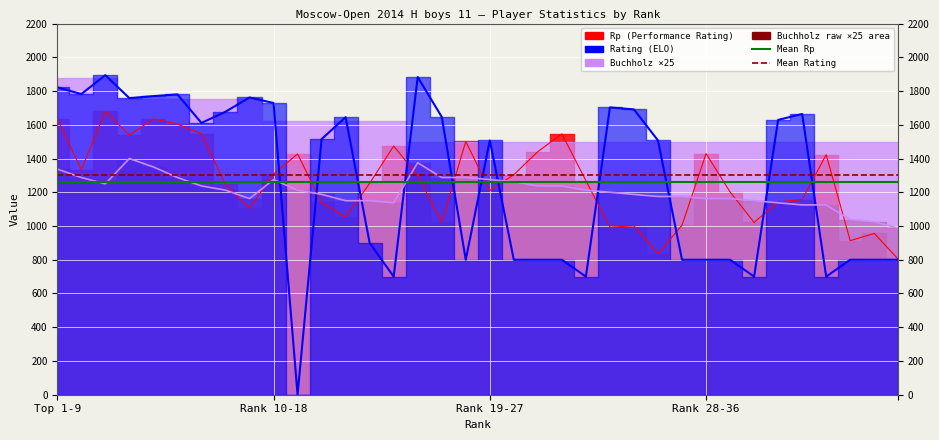

What is the value of the Mean Rating point at the 1st from the left?

1305.0